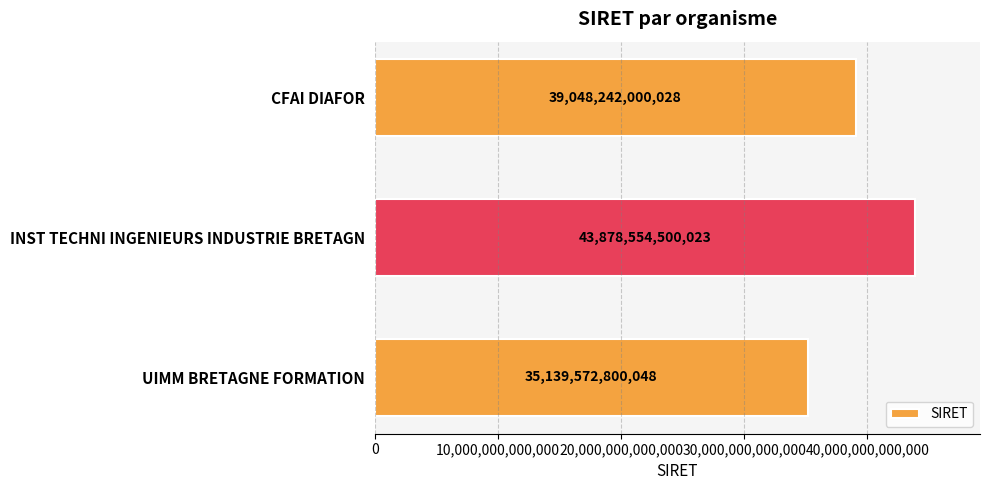

What is the difference between the values at INST TECHNI INGENIEURS INDUSTRIE BRETAGN and CFAI DIAFOR?

4830312499995